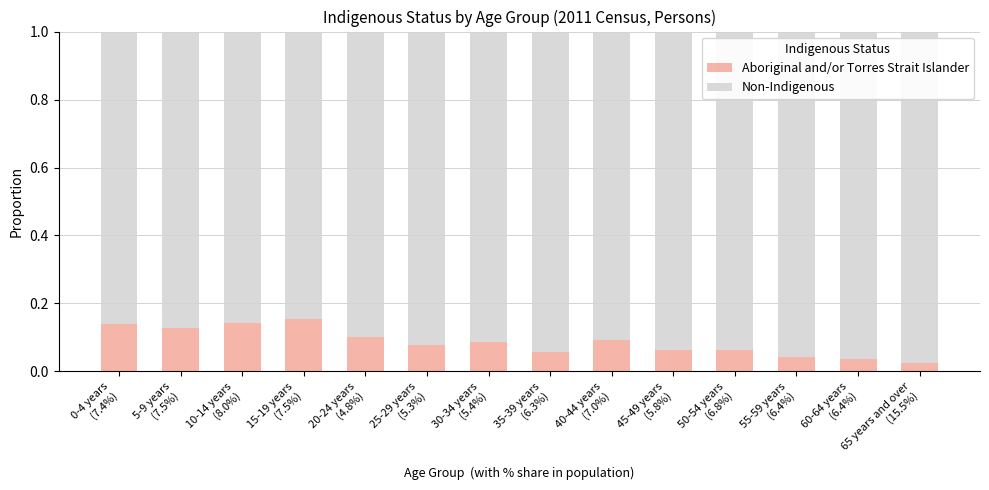

How many Aboriginal and/or Torres Strait Islander values are between 0 and 1?

14